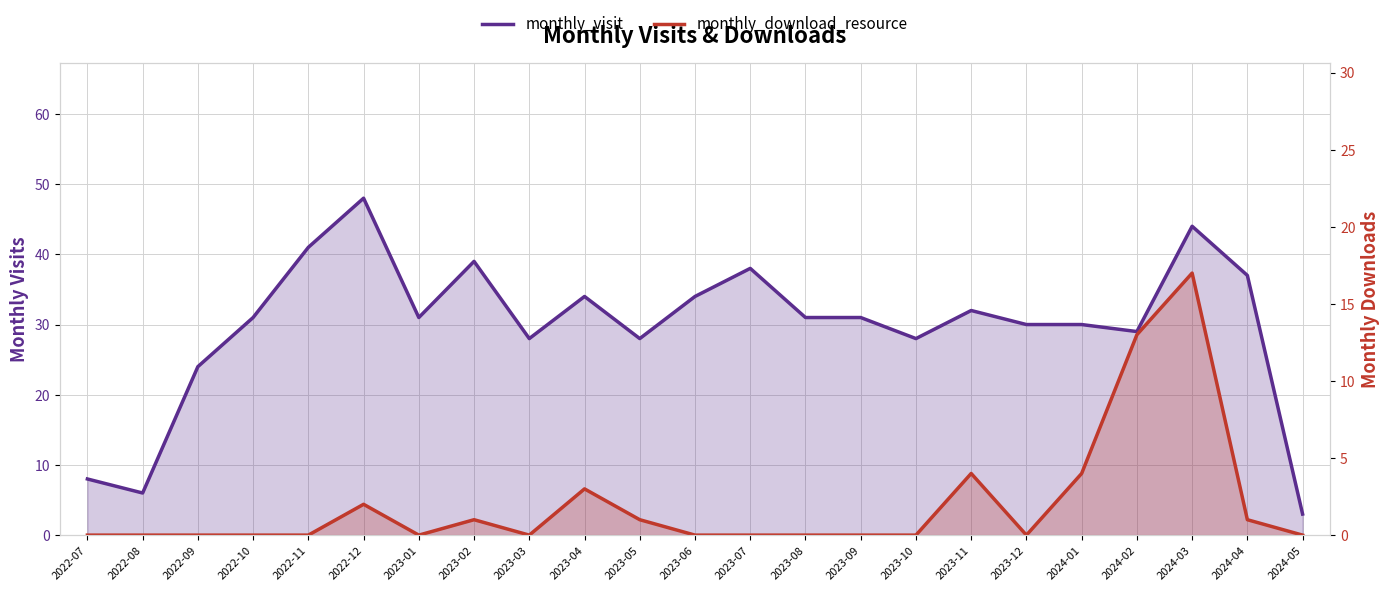

Does the chart have visible grid lines?

Yes